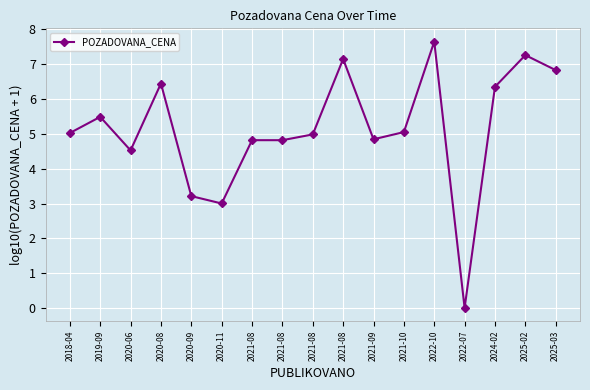

Which category has the lowest value across all series?

2022-07